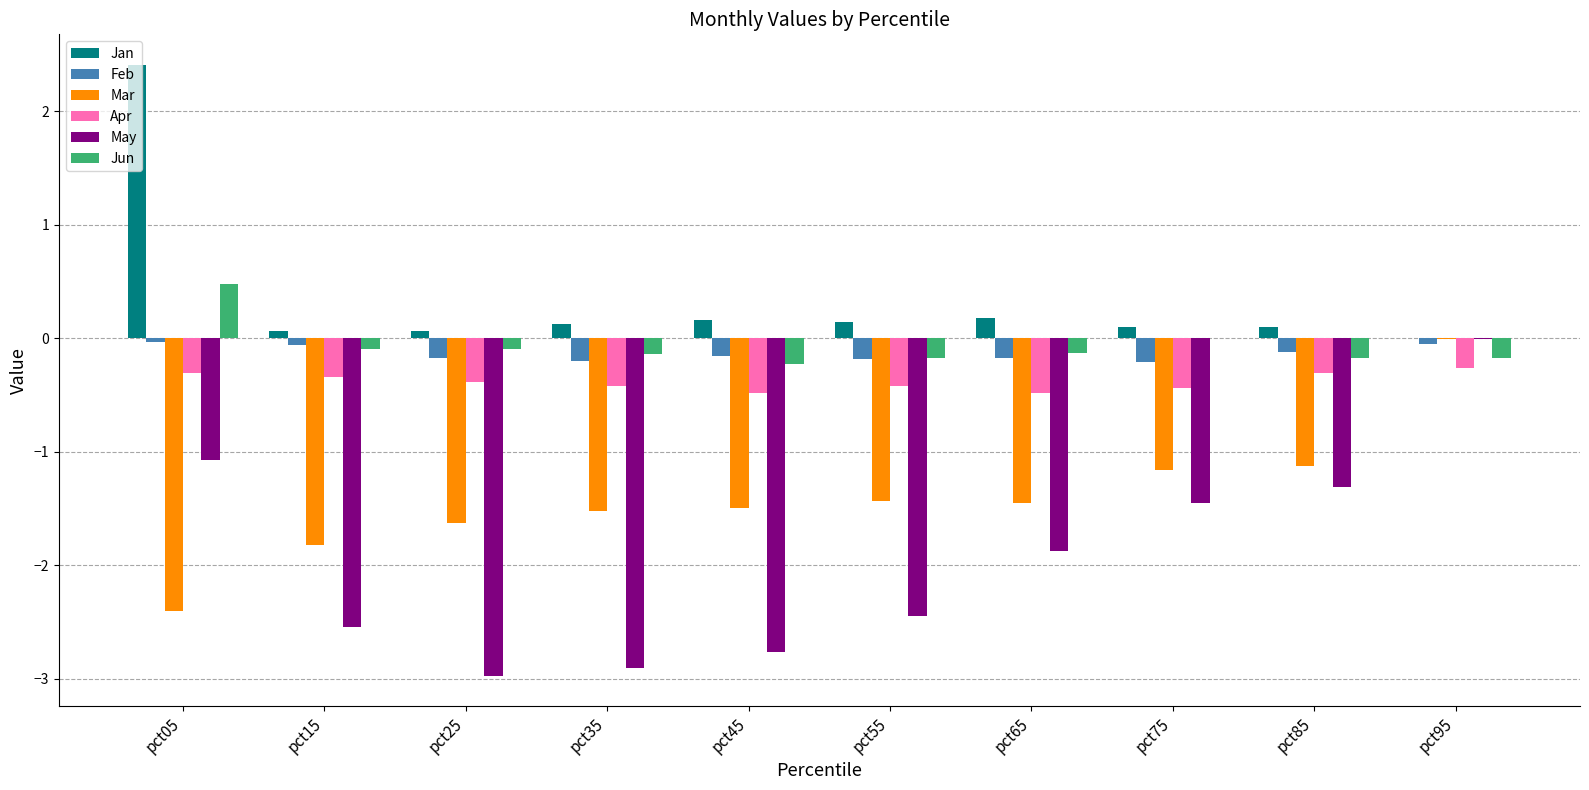

At which category is the sum across all series the highest?

pct95